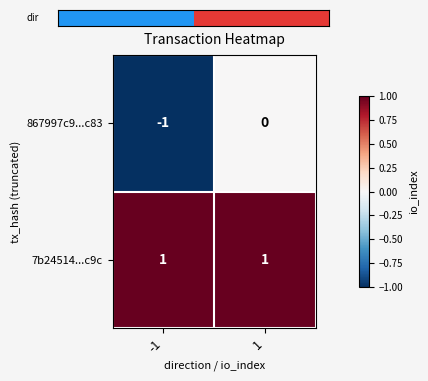

Which series changed the most between -1 and 1?

867997c9...c83